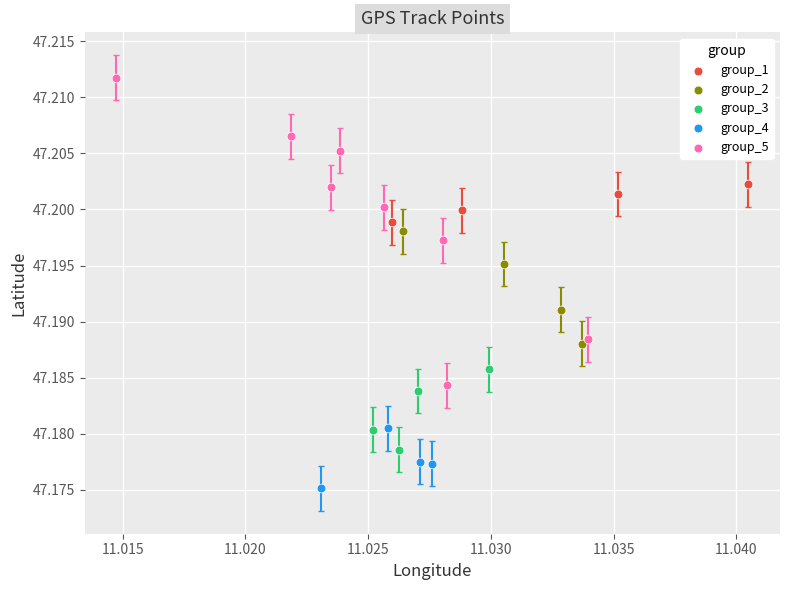

Which series has the widest spread of Y values?

group_5